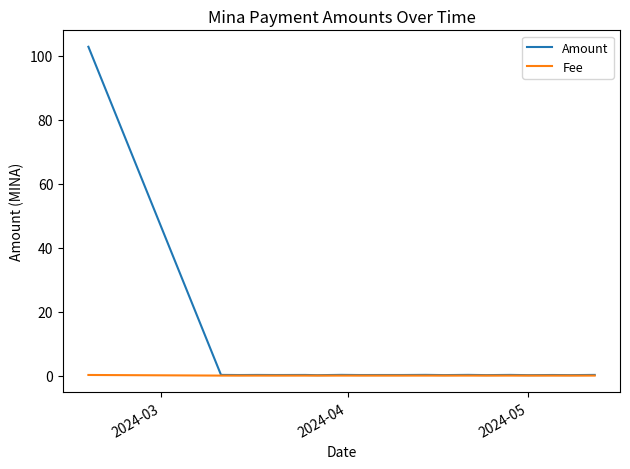

List the series in order of their overall mean, highest first.

Amount, Fee